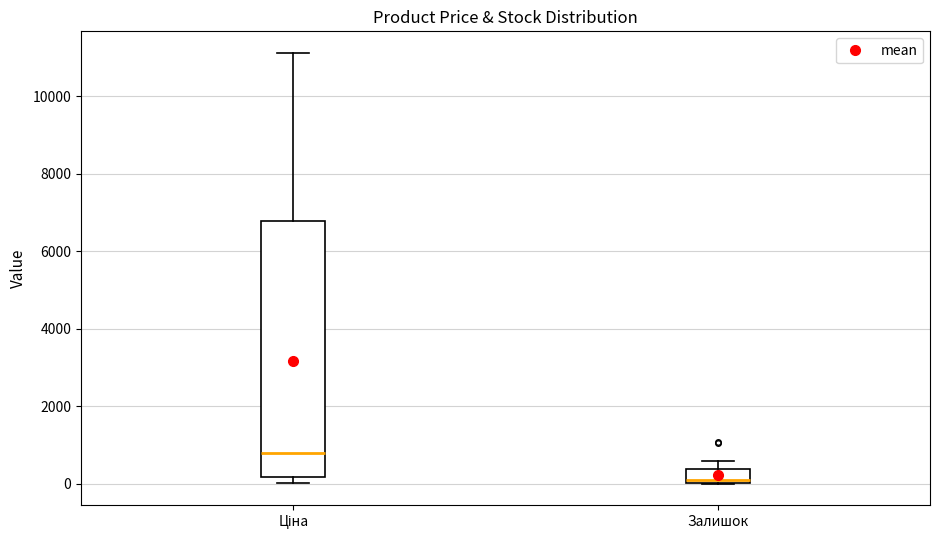

Reading left to right, read every box against the y-axis: the position of its median line, the range the box covers, and the ends of its whiskers. The values are not printed on the chart, so give them approximately, as read against the axis.

Ціна: median 800, box 200 to 6800, whiskers 0 to 11200
Залишок: median 200, box 0 to 400, whiskers 0 to 600